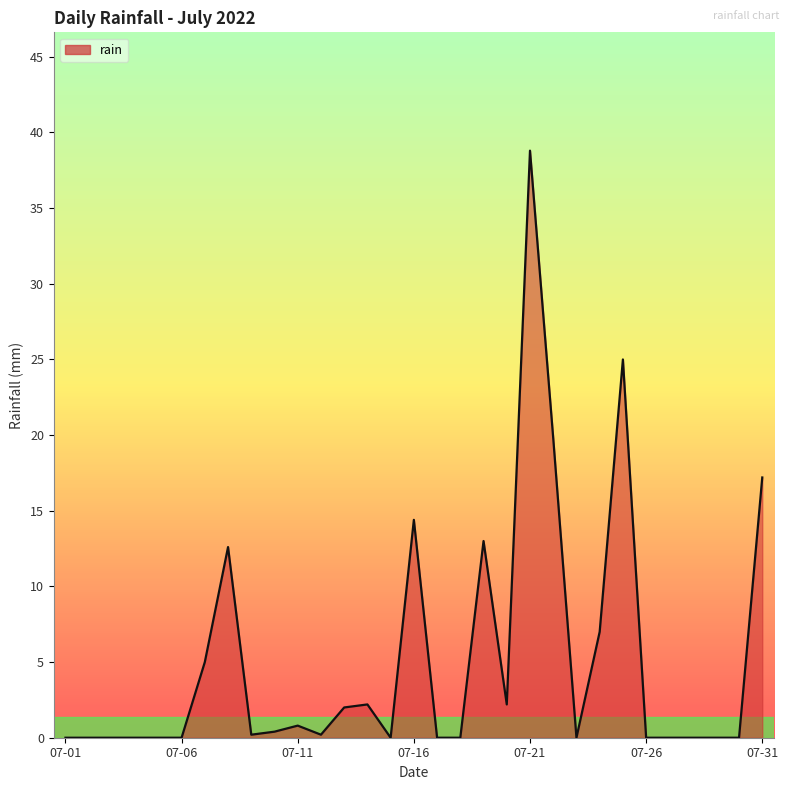

What is the difference between the maximum and minimum values?

38.8